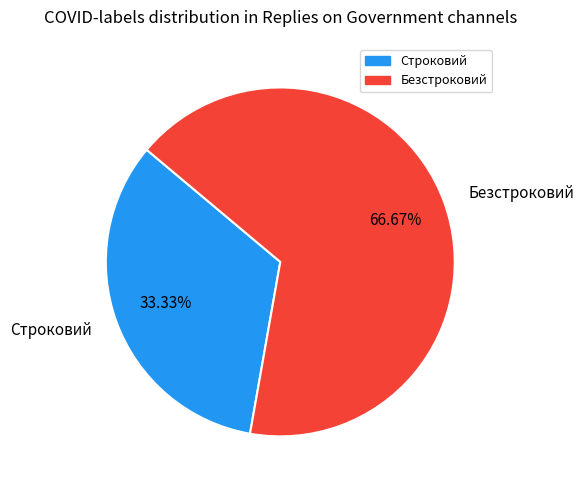

Which category has the biggest portion of the pie?

Безстроковий